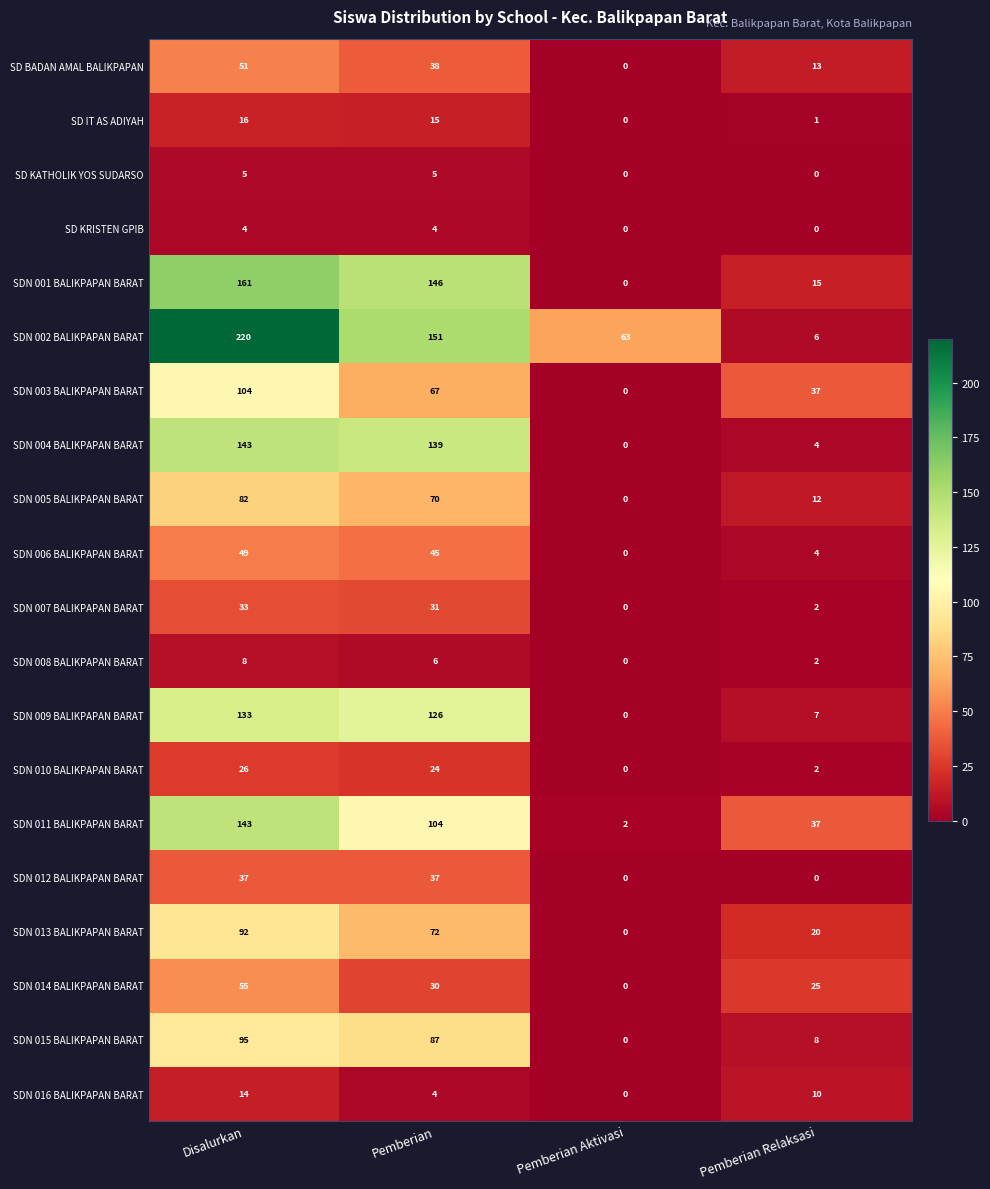

Is it true that SDN 011 BALIKPAPAN BARAT equals 221 at Disalurkan?

False